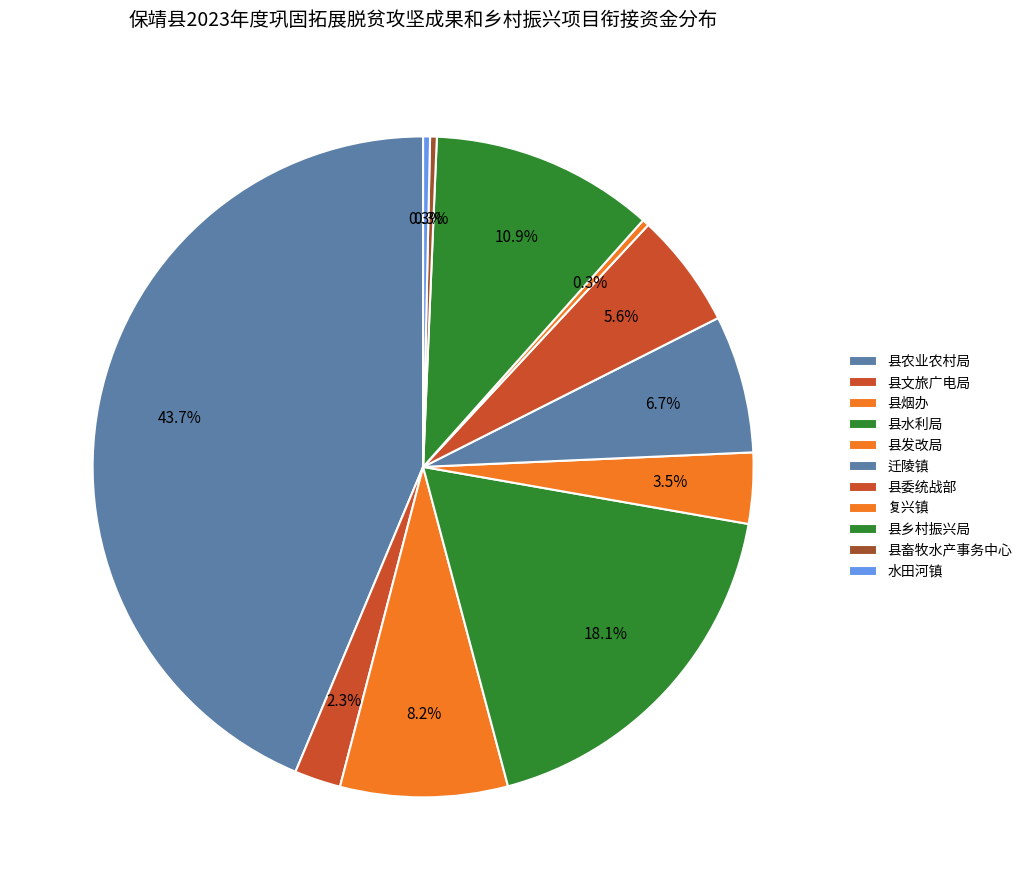

Count the number of slices in the pie.

11